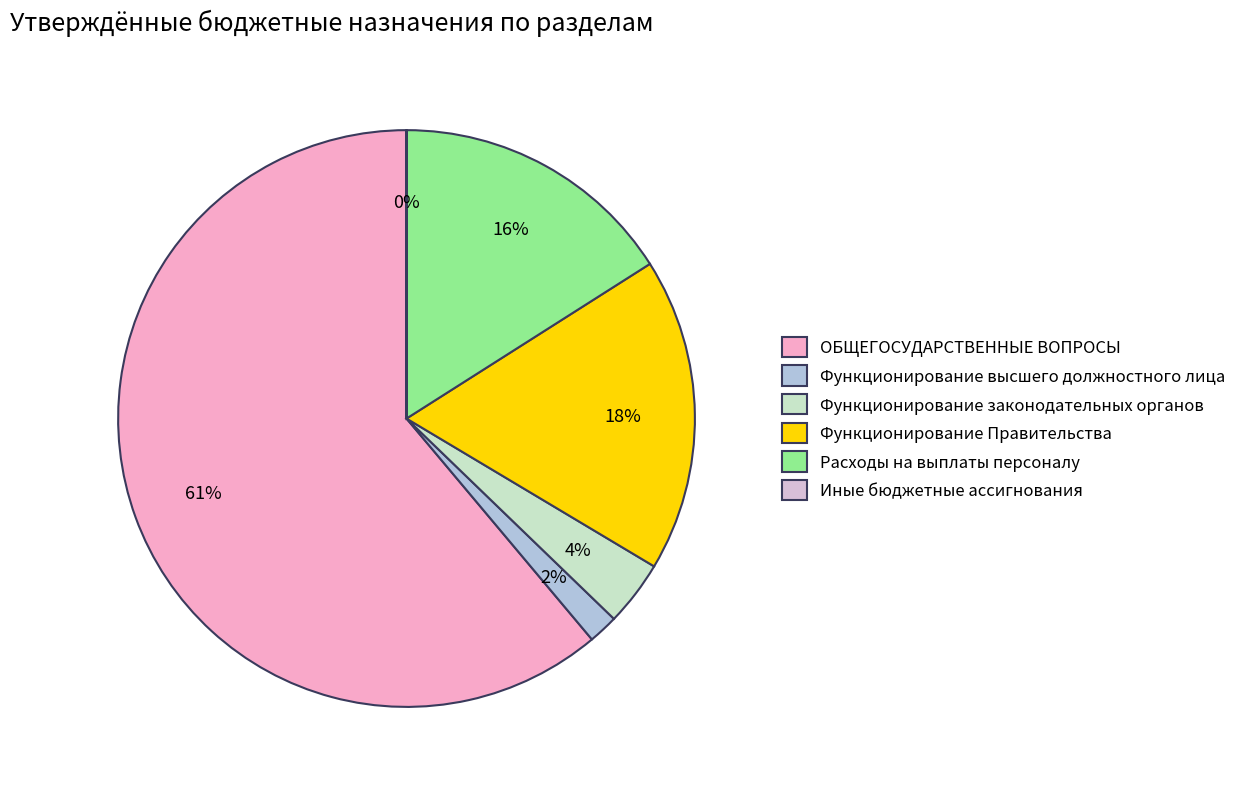

What percentage is the Расходы на выплаты персоналу slice, to the nearest percent?

16%